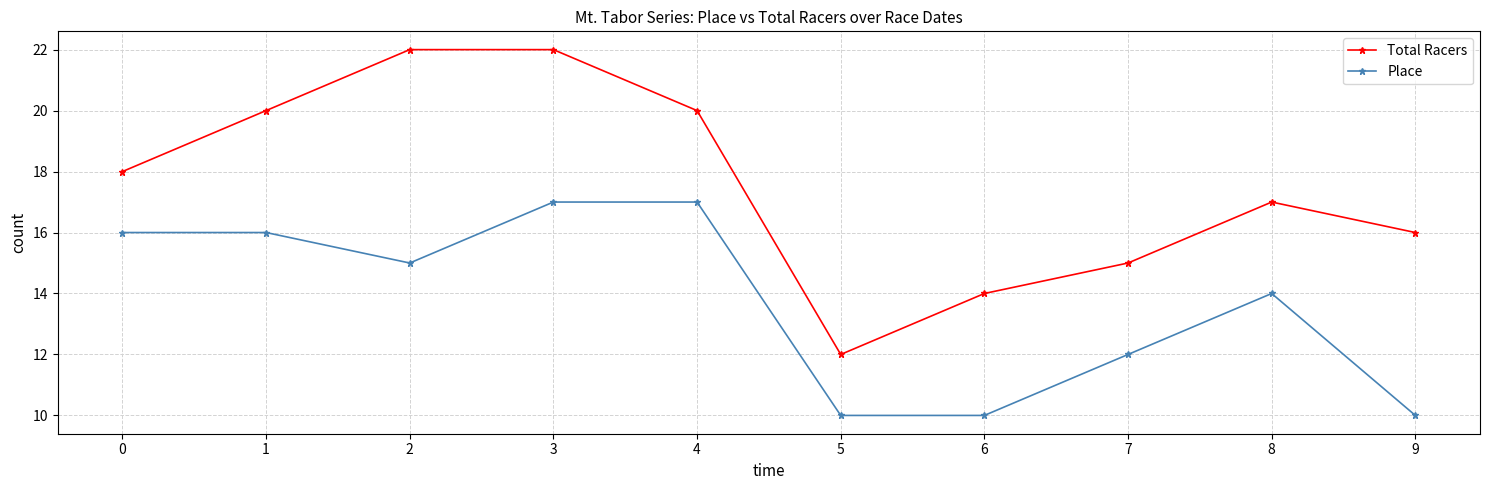

Read the Place value at 9.

10